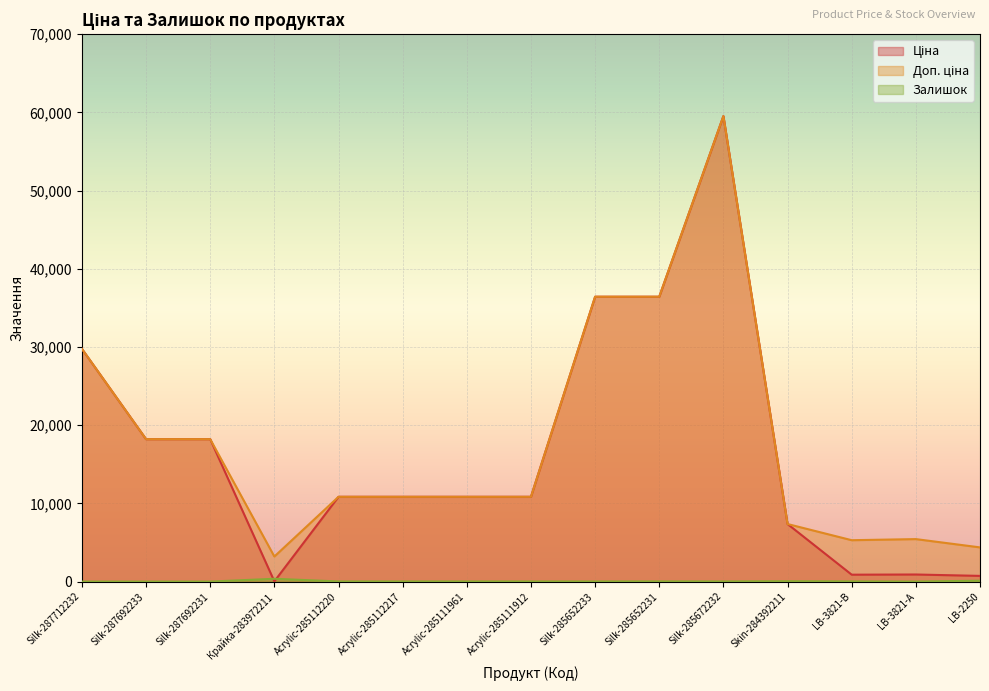

Which has a higher value, Acrylic-285112217 or LB-3821-В?

Acrylic-285112217